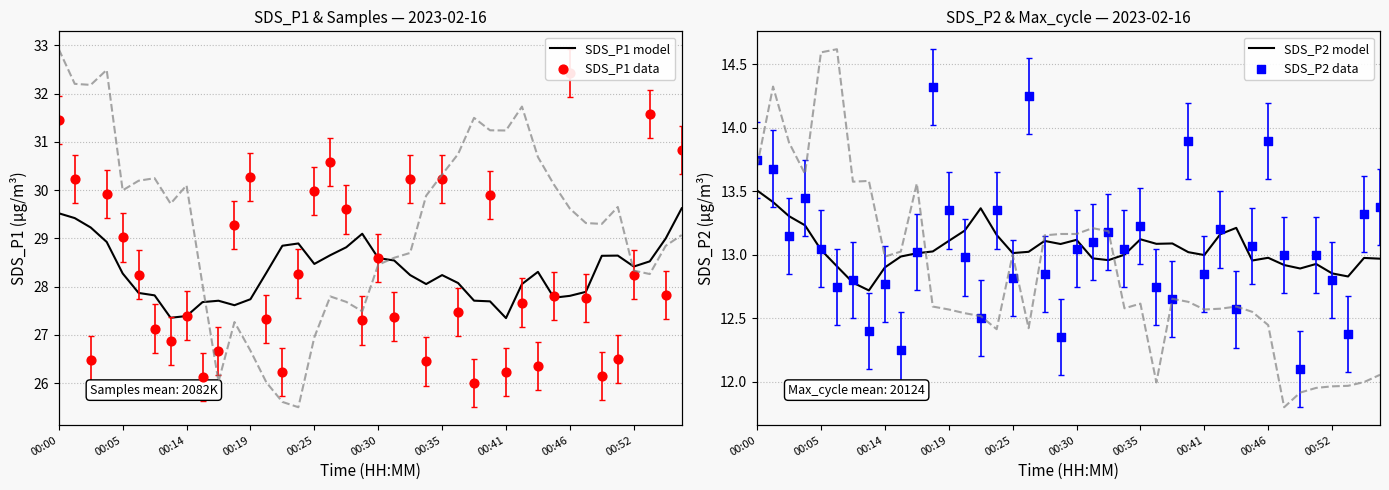

Which series reaches the minimum Y coordinate?

SDS_P2 data